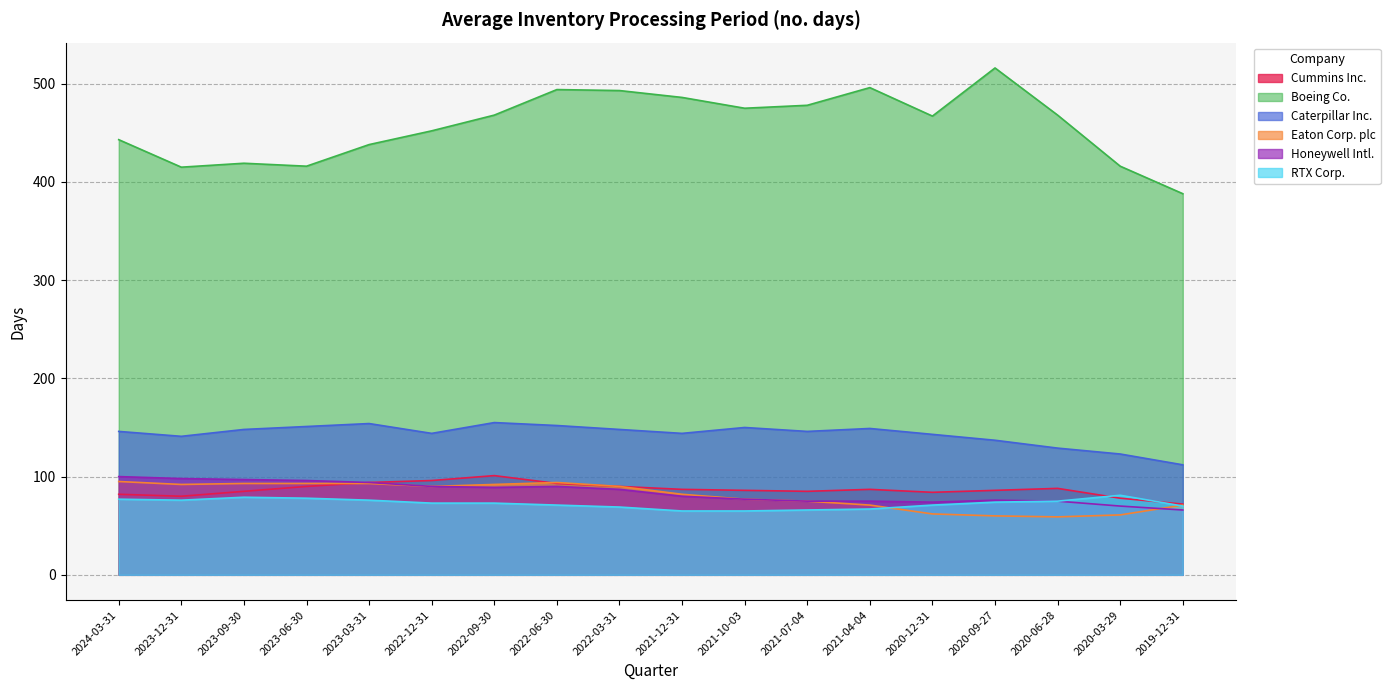

Rank the series by their maximum value, from highest to lowest.

Boeing Co., Caterpillar Inc., Cummins Inc., Honeywell Intl., Eaton Corp. plc, RTX Corp.